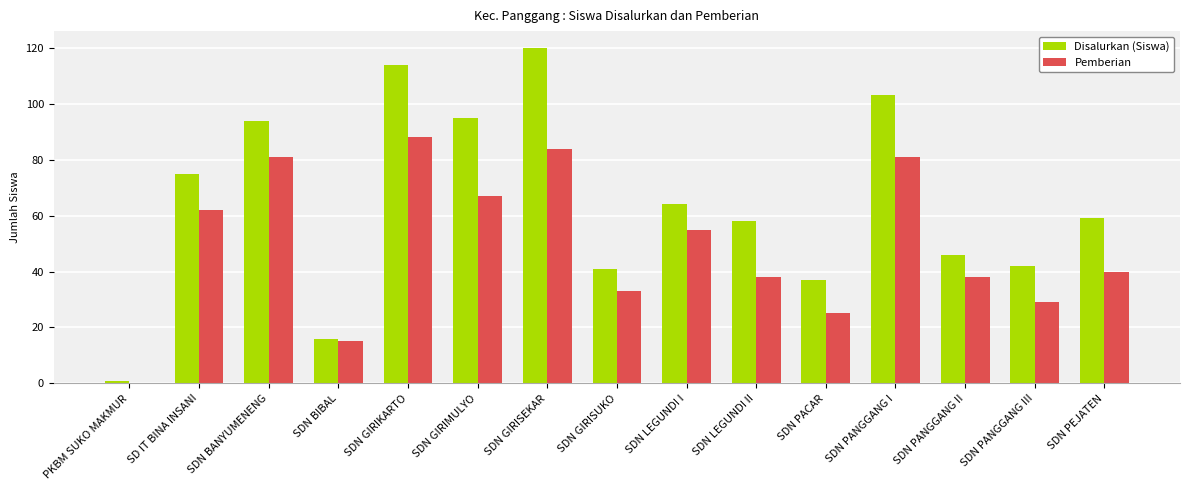

The value of Pemberian at SDN LEGUNDI I is 35. True or false?

False